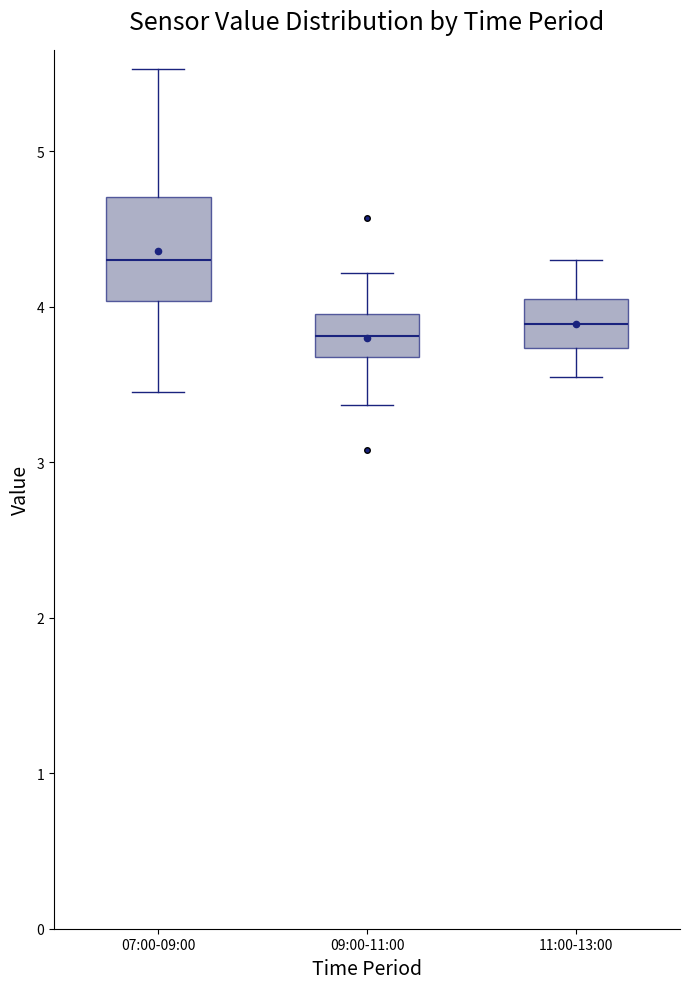

Which box is the tallest, from its lower edge to its upper edge?

07:00-09:00